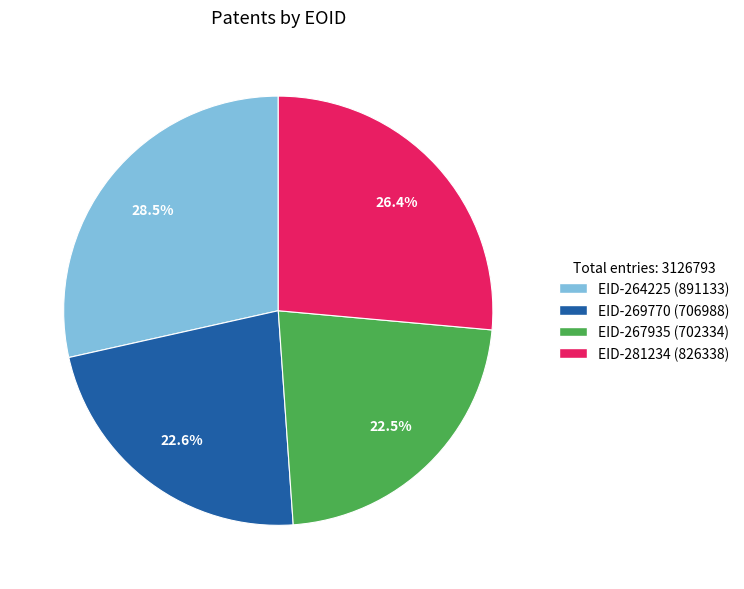

Which has a higher value, EID-264225 or EID-269770?

EID-264225